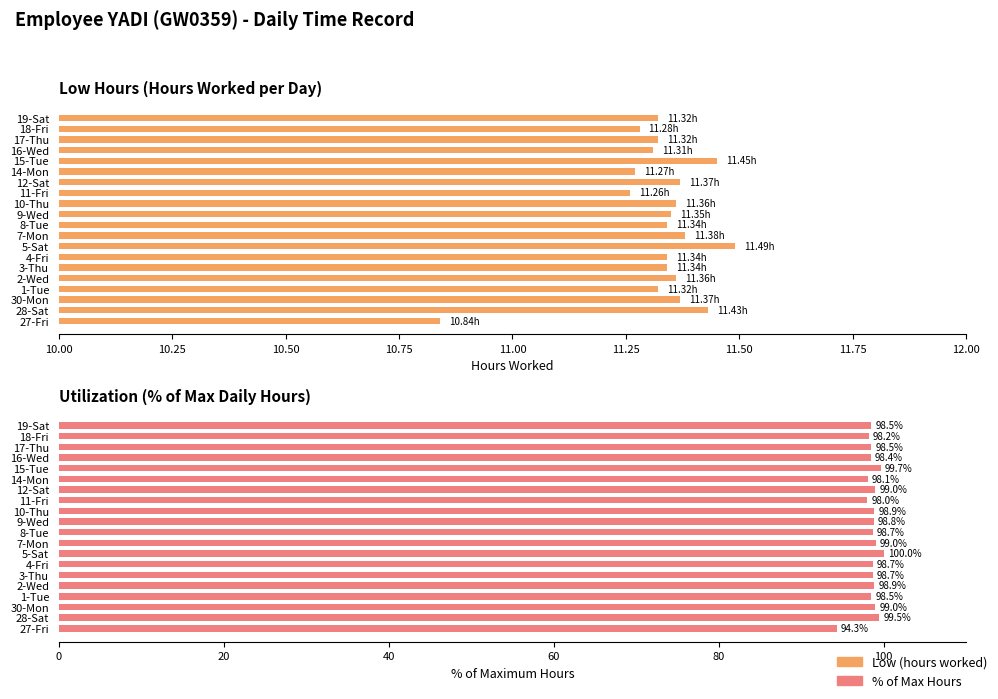

List the series in order of their peak value, lowest first.

Low (hours worked), % of Max Hours